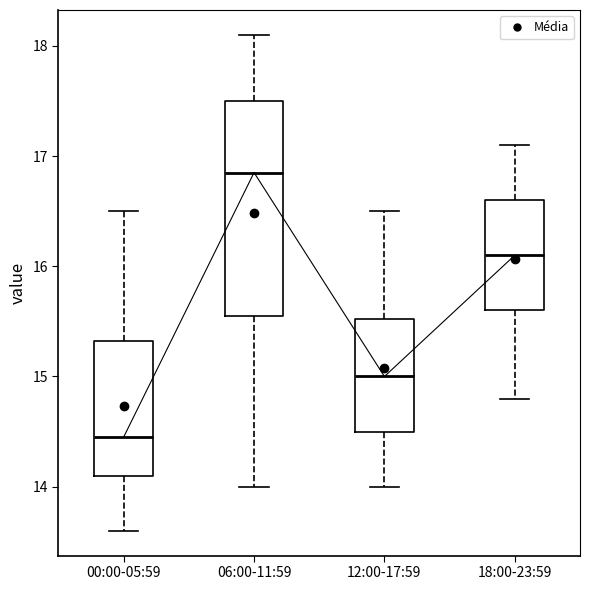

Where does the lower whisker of the box for 00:00-05:59 end on the y-axis? The values are not printed on the chart, so give them approximately, as read against the axis.

13.6